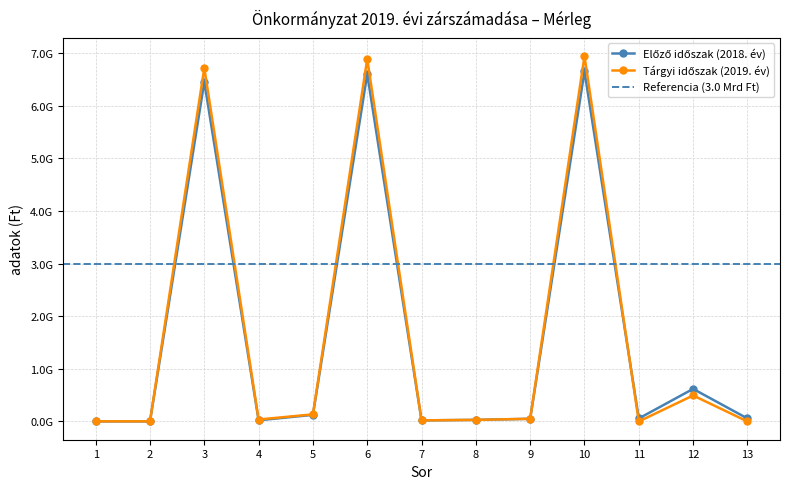

Is this an area chart (filled region under the line)?

No